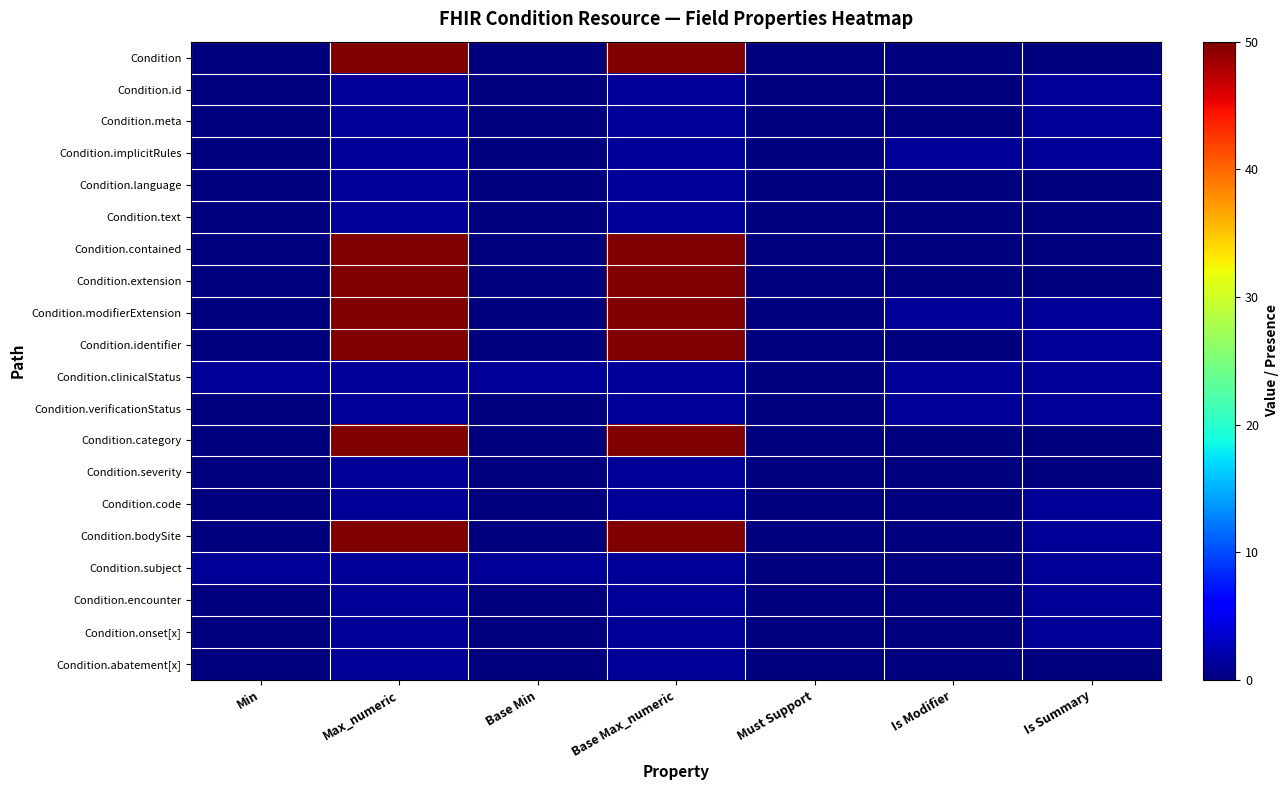

Count the number of data series in this chart.

20